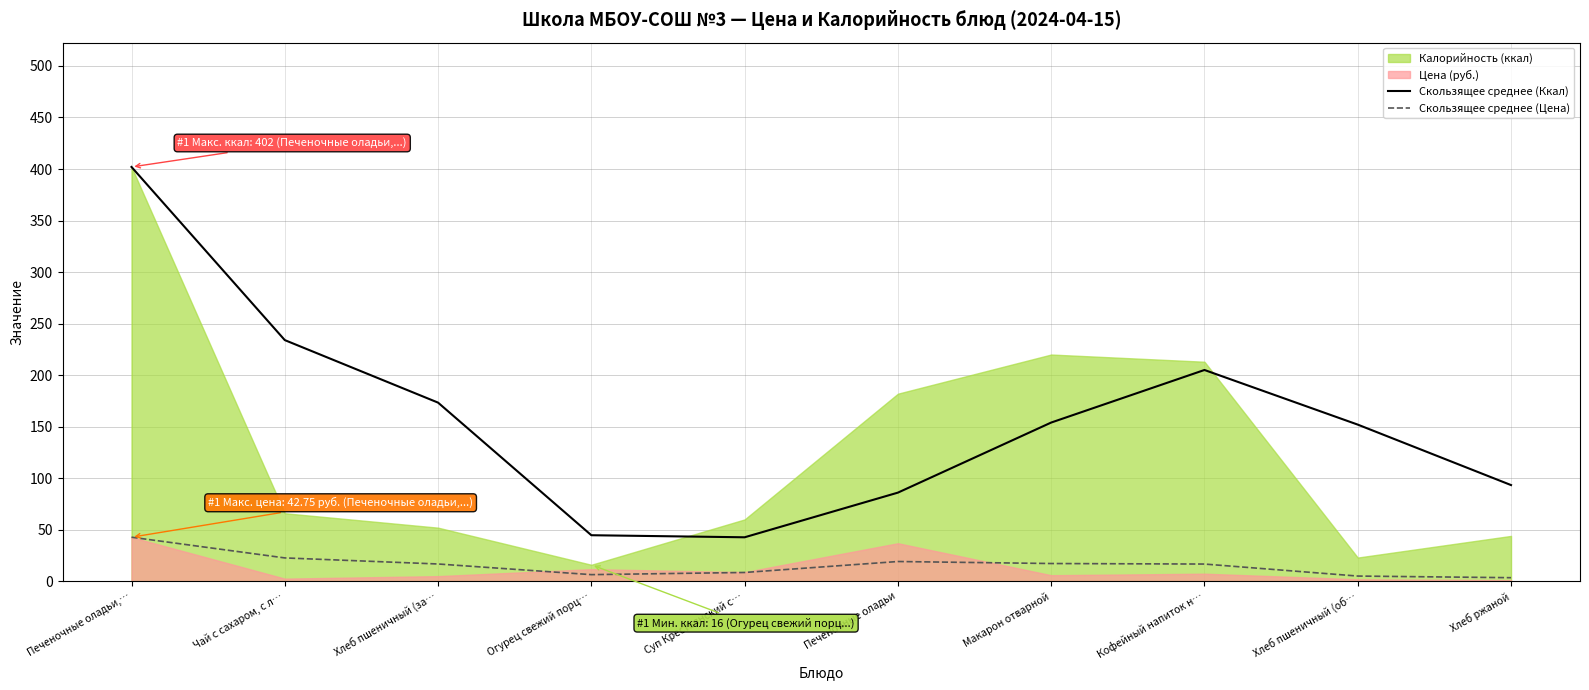

How many values in the Скользящее среднее (Цена) series are below 16?

4